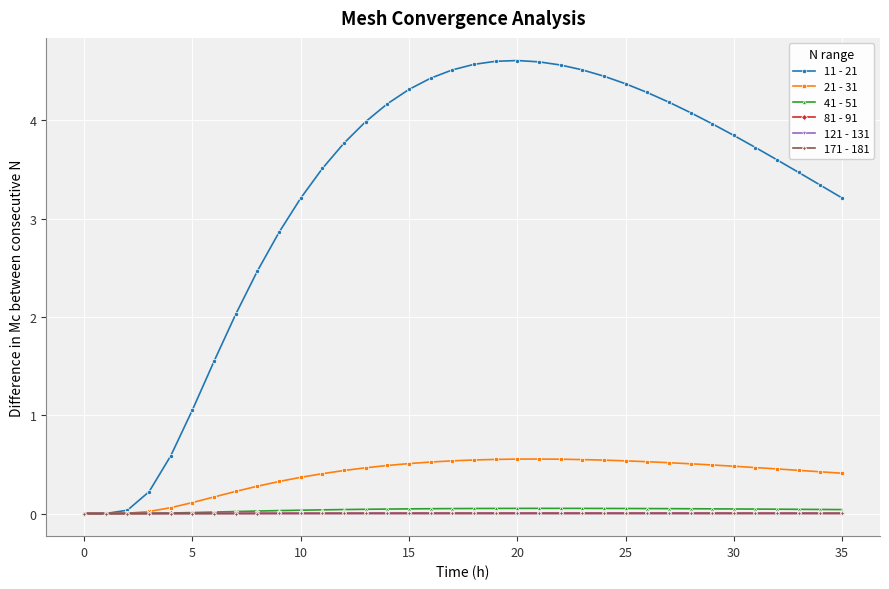

Which series has the largest total across all categories?

11 - 21